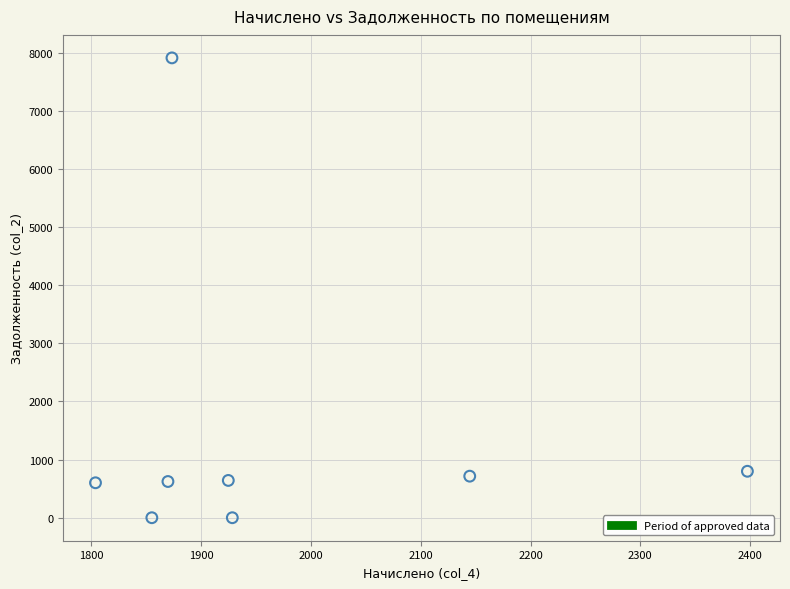

What is the range of X values (max minus min)?

593.9